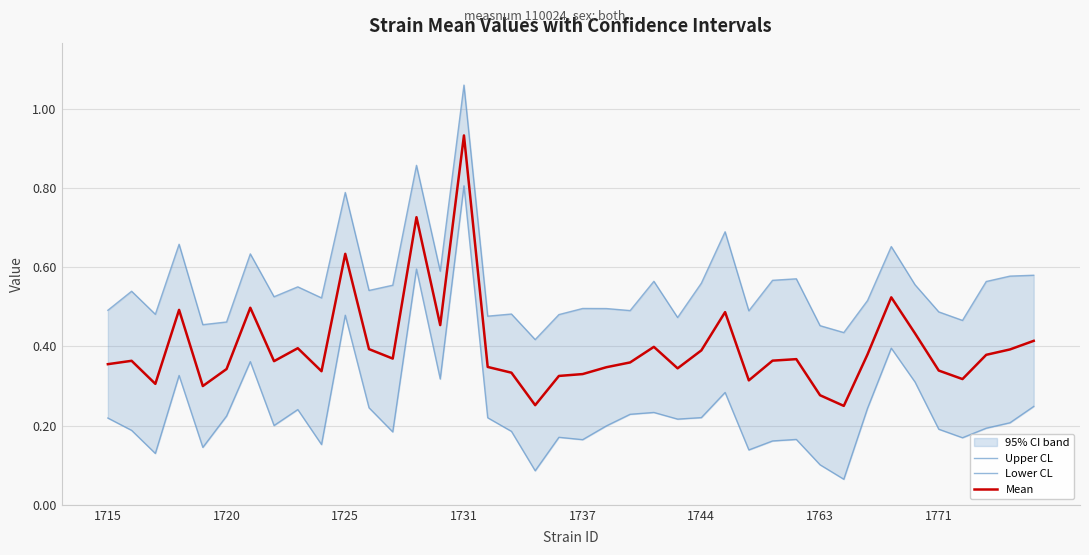

The Mean series shows 1.7 at 1731. True or false?

False